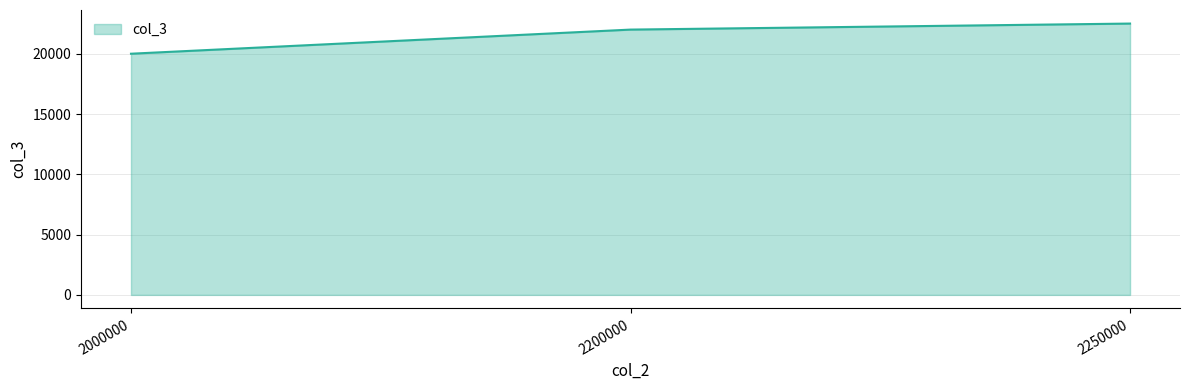

What is the approximate value at 2200000?

22000